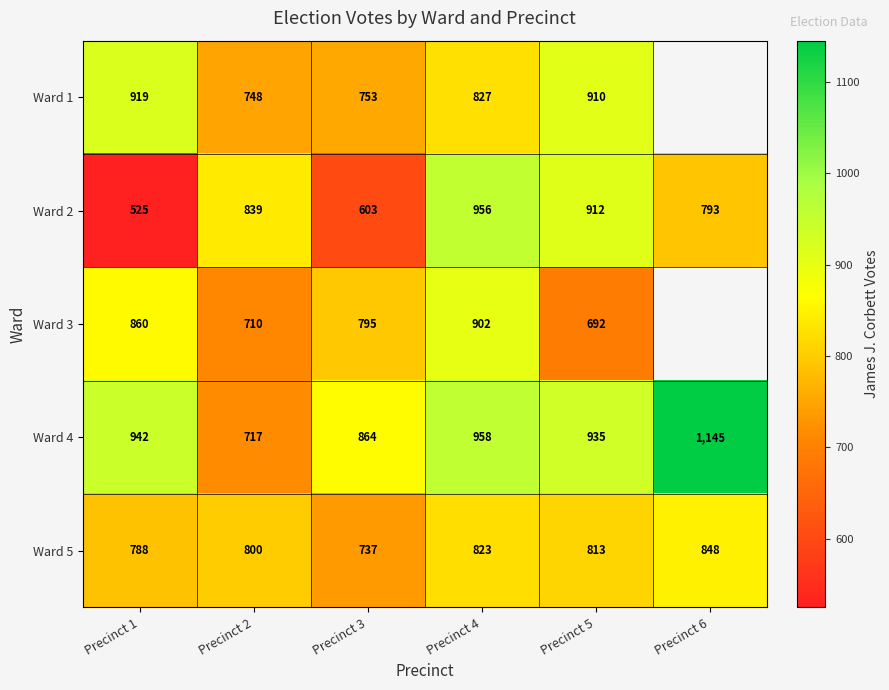

What value does the Ward 5 series have at Precinct 3, to the nearest 5?

735